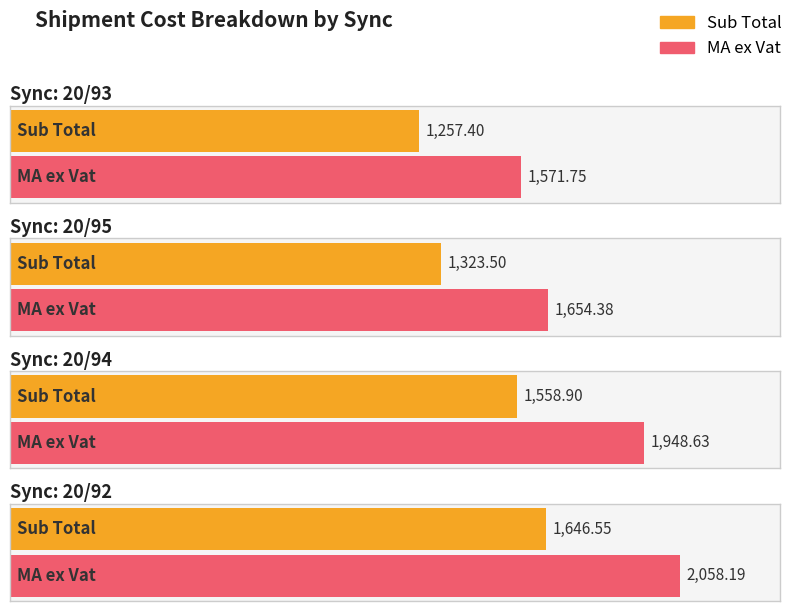

At which category does the chart reach its minimum across all series?

20/93